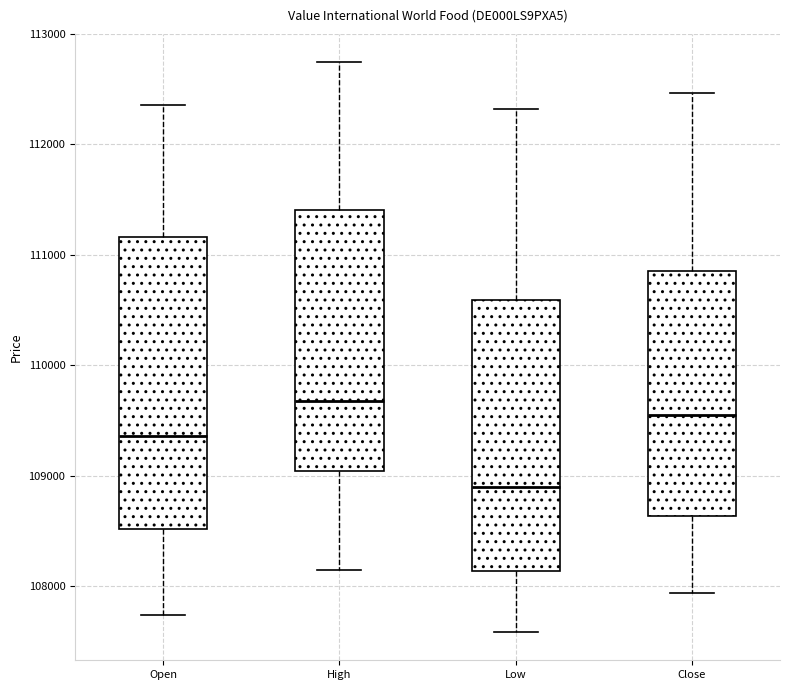

Which box has the highest median line?

High